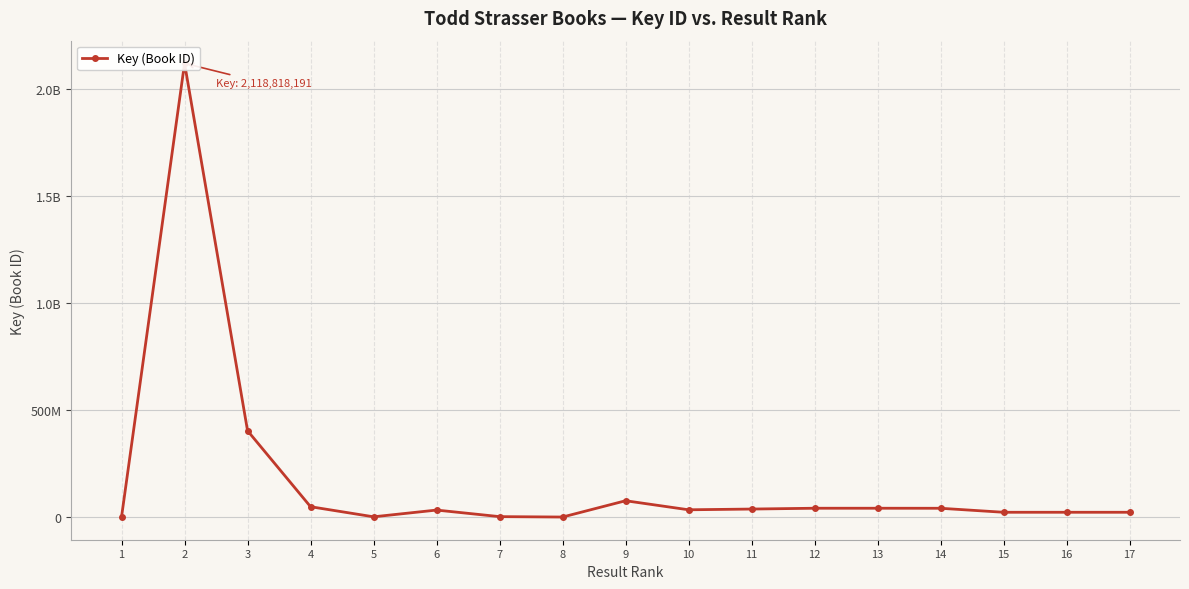

True or false: there are more than 1 points higher than both neighbors.

True